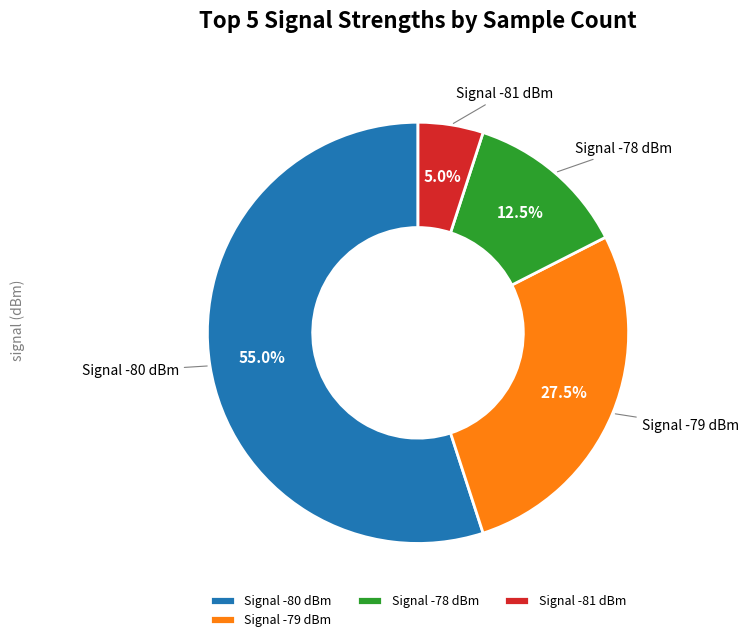

Is there a majority slice in this chart?

Yes